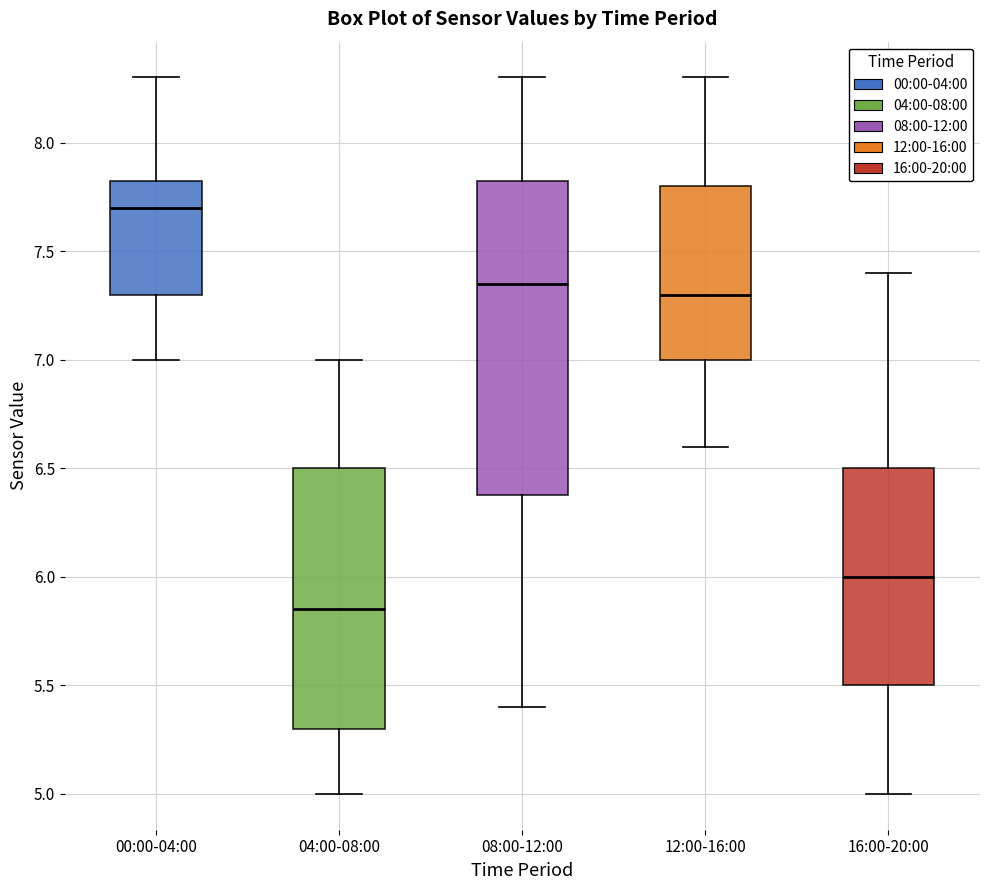

Where is the lower edge of the box for 12:00-16:00 on the y-axis? The values are not printed on the chart, so give them approximately, as read against the axis.

7.00